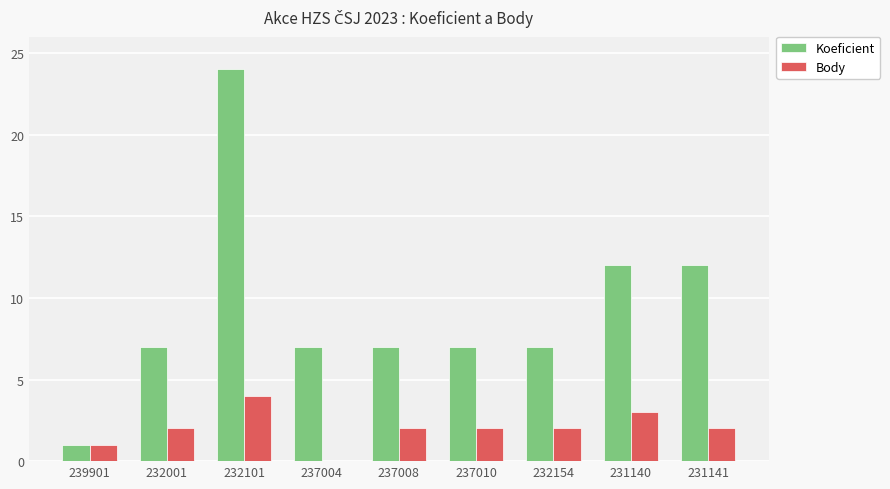

Are the bars horizontal?

No